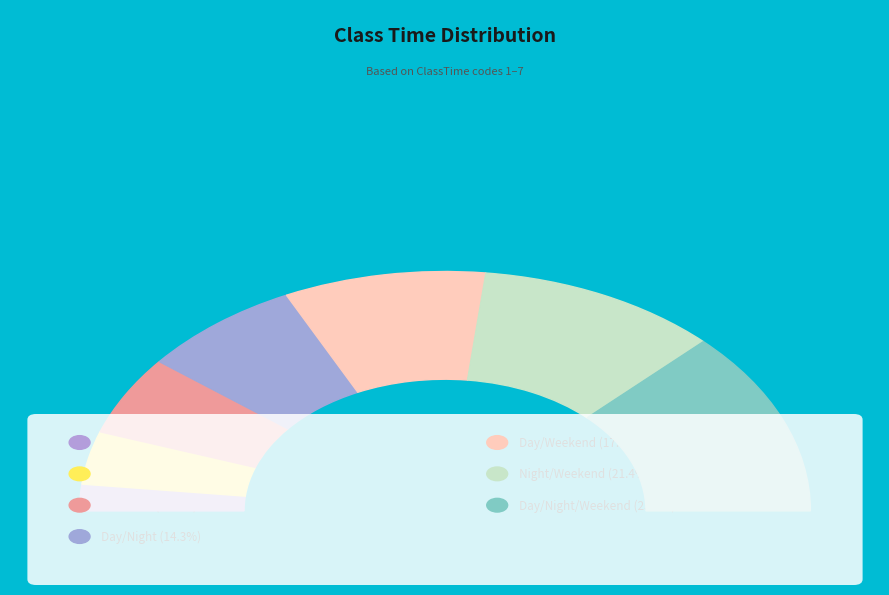

How much of the chart is everything except Weekend?

89.3%